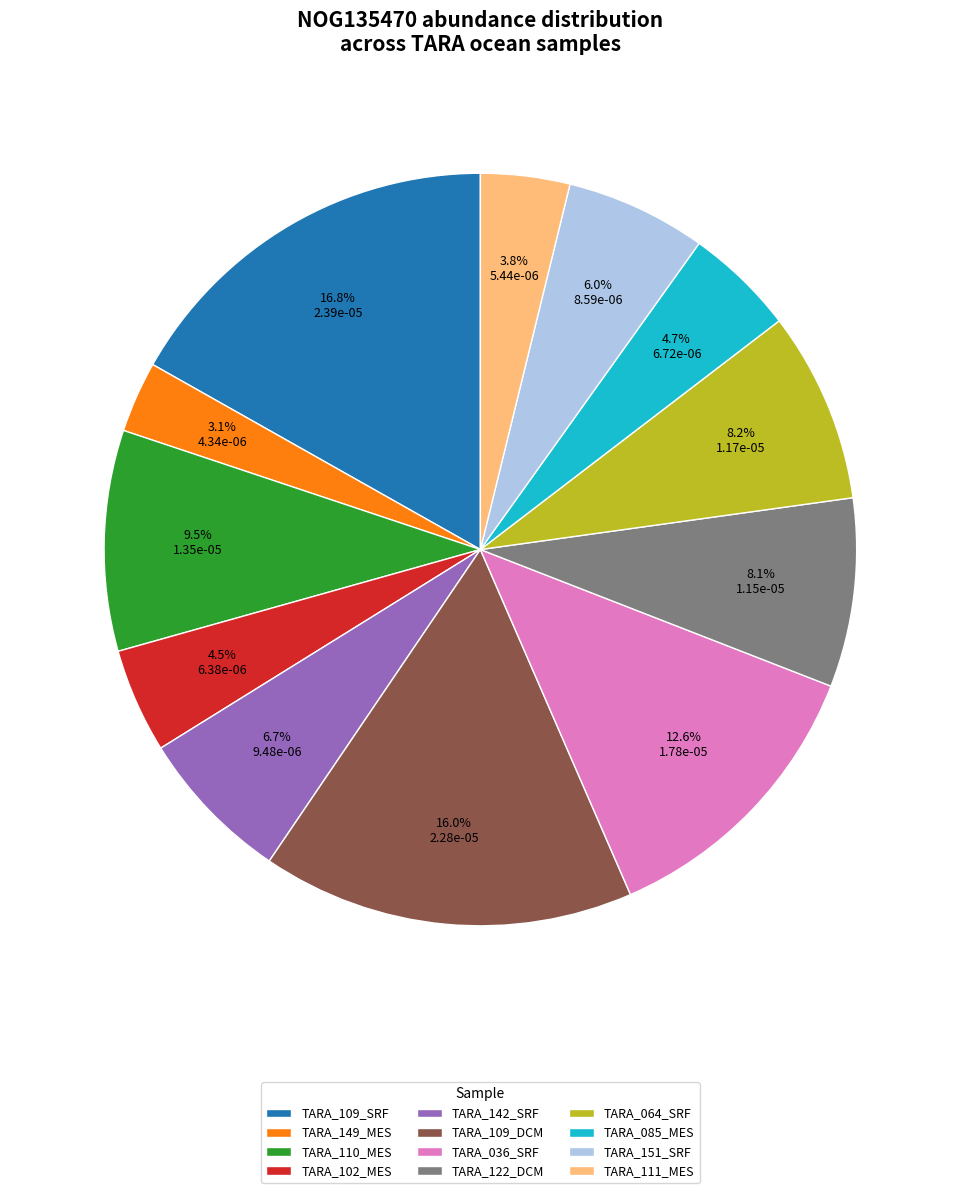

Which slice is the smallest?

TARA_149_MES